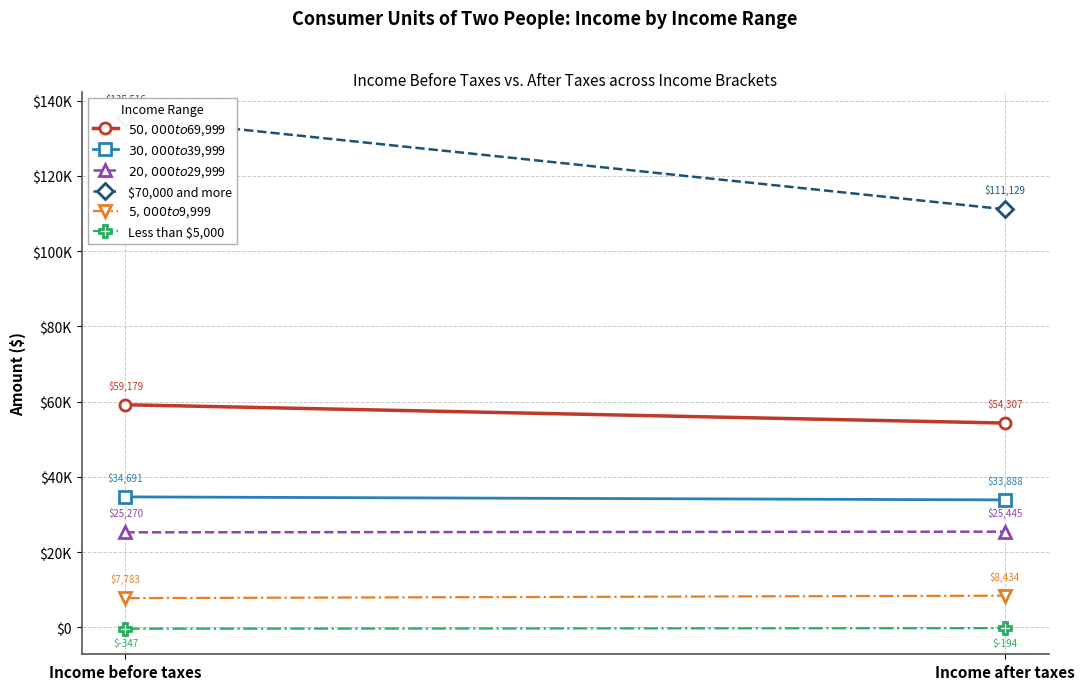

The $70,000 and more series shows 218600 at Income before taxes. True or false?

False